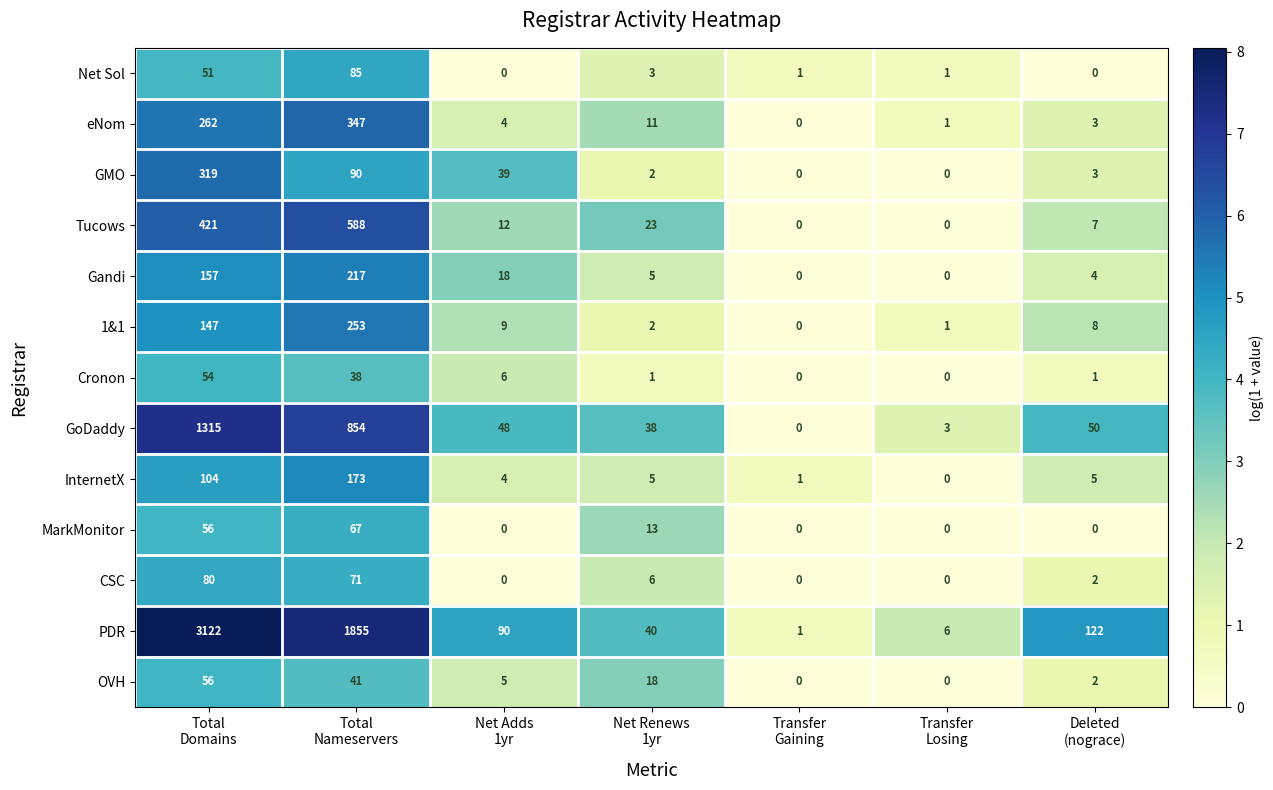

Rank the series by their maximum value, from lowest to highest.

Cronon, OVH, MarkMonitor, CSC, Net Sol, InternetX, Gandi, 1&1, GMO, eNom, Tucows, GoDaddy, PDR